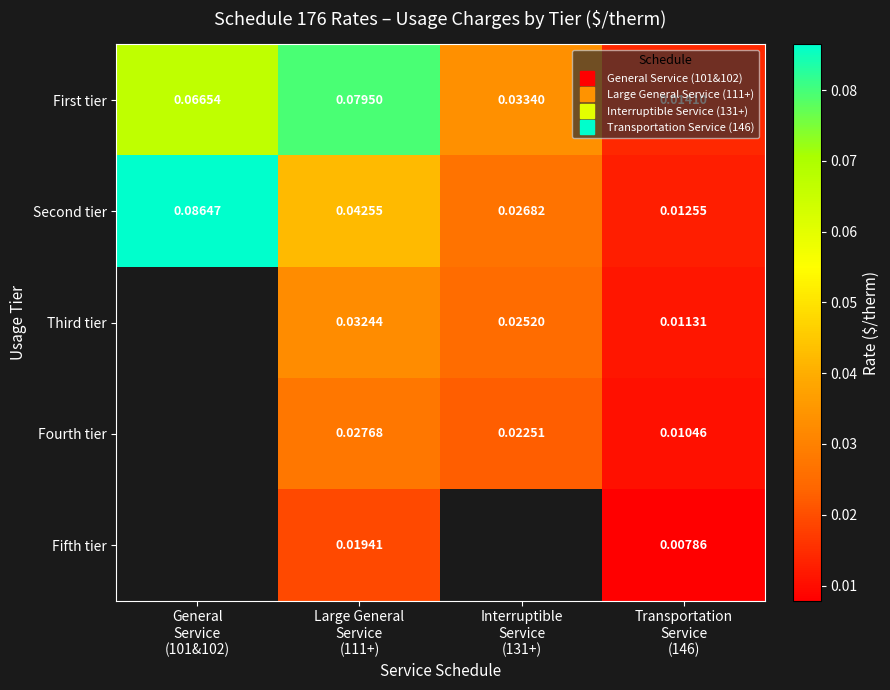

Is the value of Second tier at Transportation Service (146) greater than the value of Fifth tier at Interruptible Service (131+)?

No